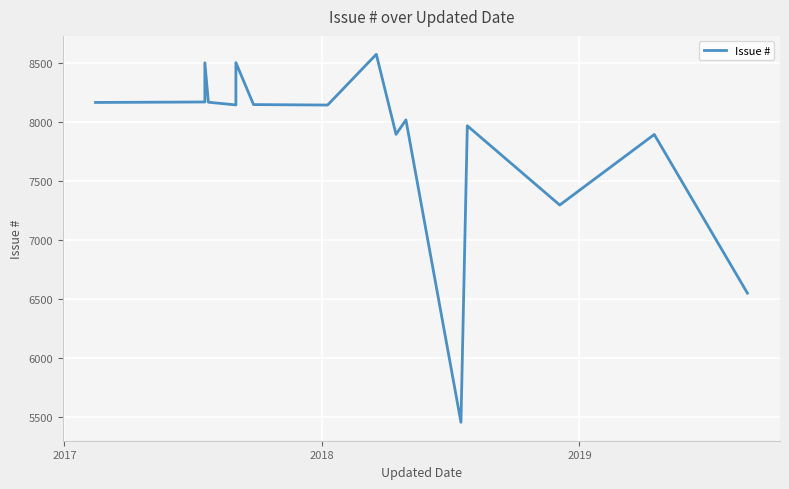

How many interior local peaks (higher than both neighbors) does the data have?

6